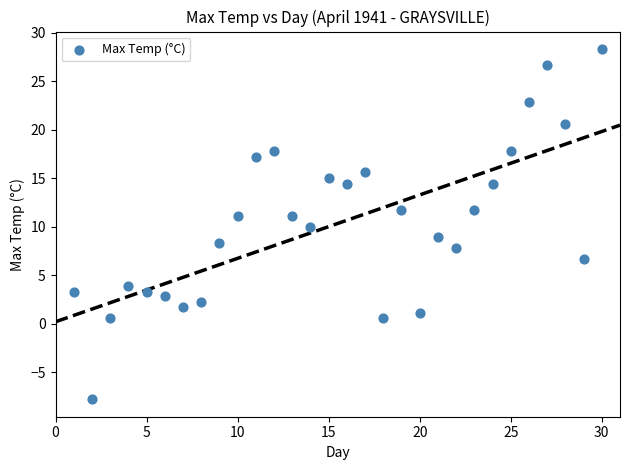

What is the range of Y values (max minus min)?

36.1